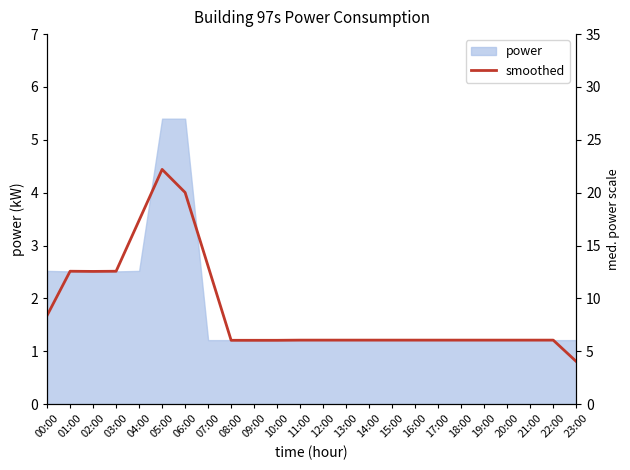

How many lines are shown in the chart?

1